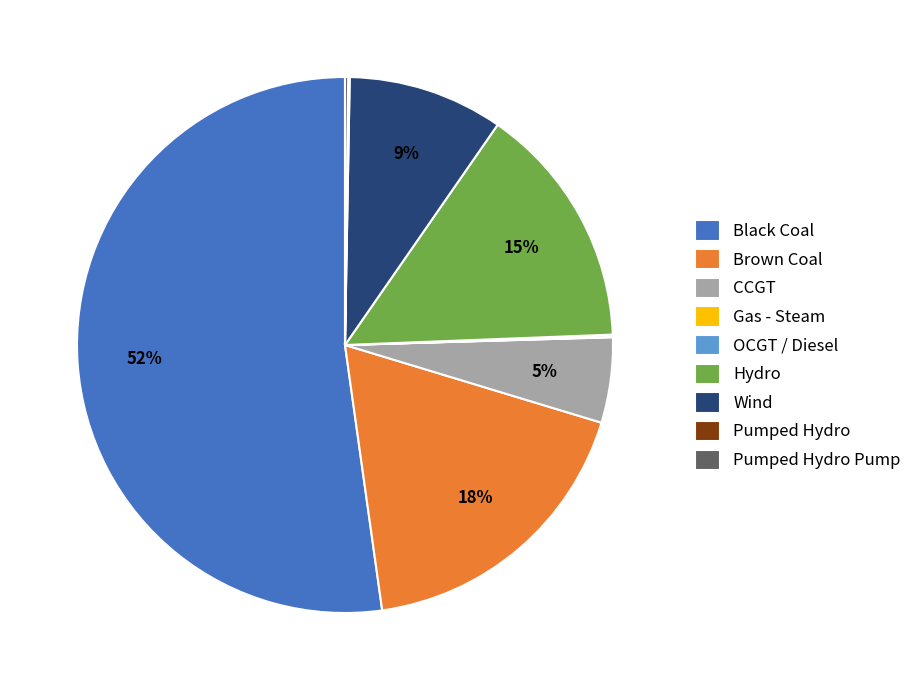

Is it true that Hydro is 15% of the pie?

True